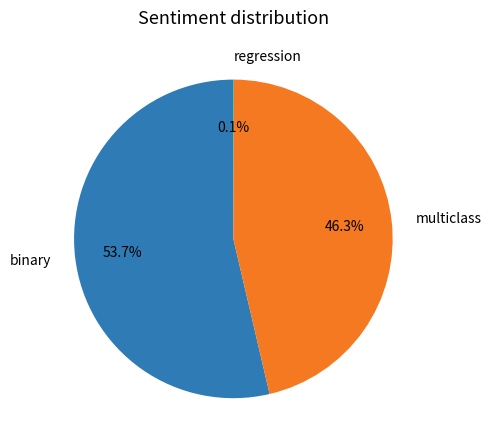

Which category has the biggest portion of the pie?

binary